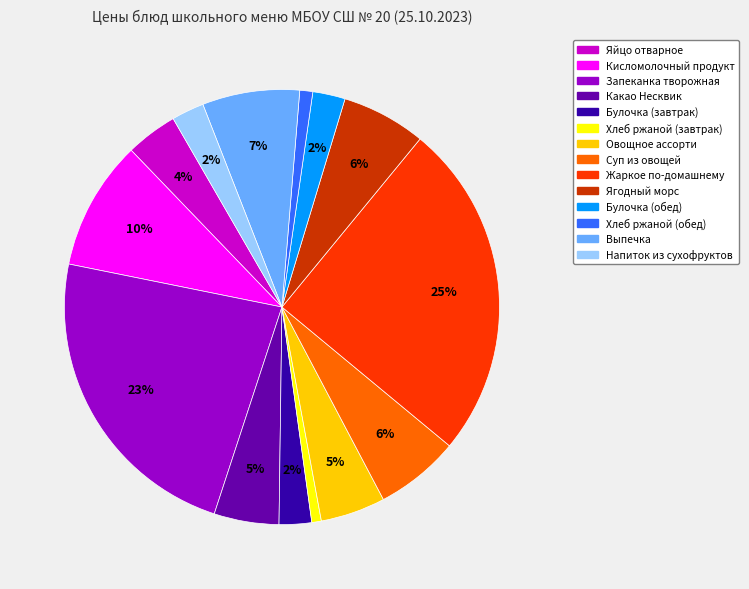

How many slices are in this pie chart?

14